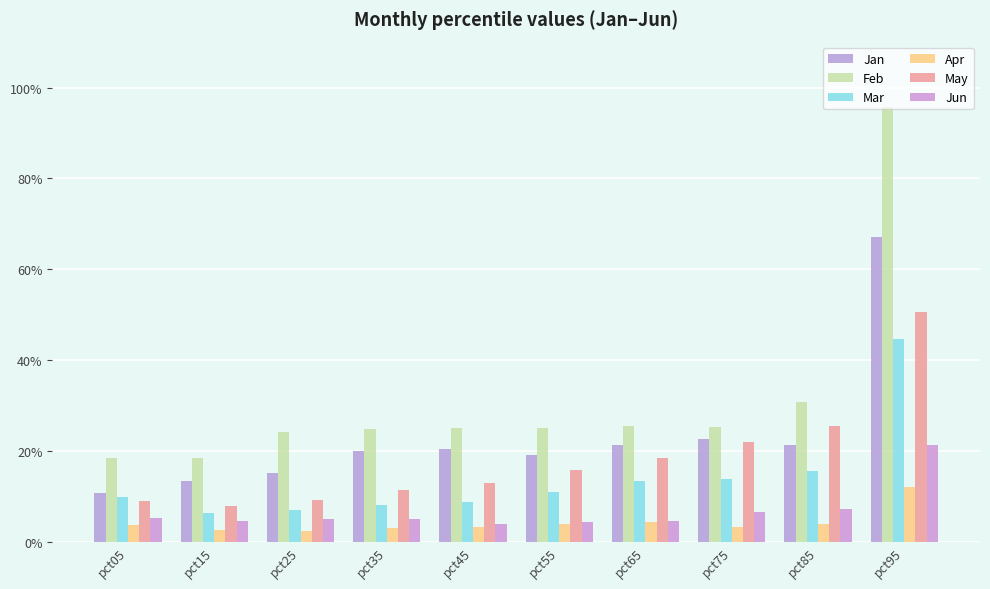

Are the bars horizontal?

No